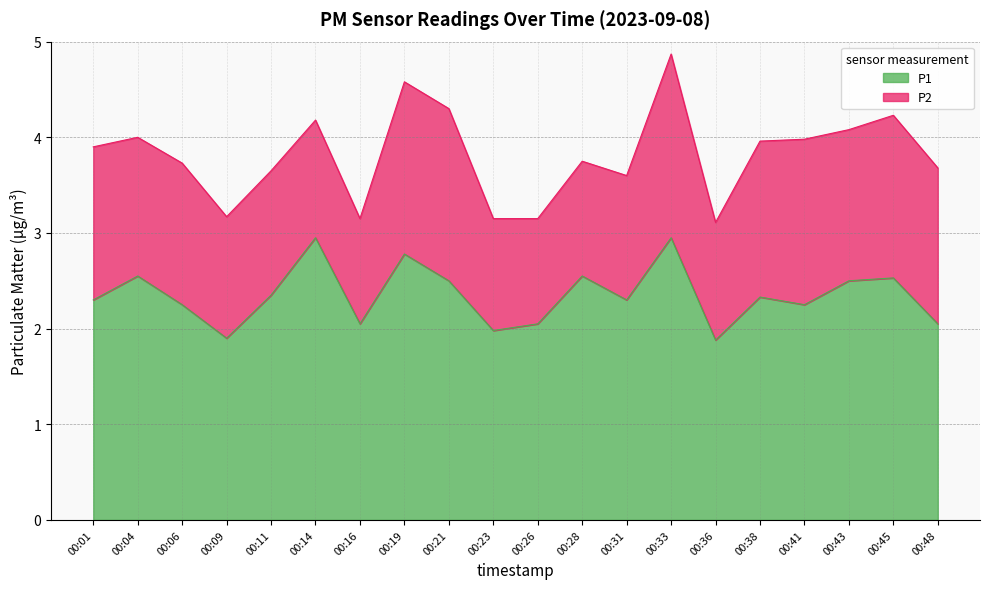

Reading left to right, what are all the values shown in this chart?

2.3	2.5	2.2	1.9	2.4	3.0	2.0	2.8	2.5	2.0	2.0	2.5	2.3	3.0	1.9	2.3	2.2	2.5	2.5	2.0